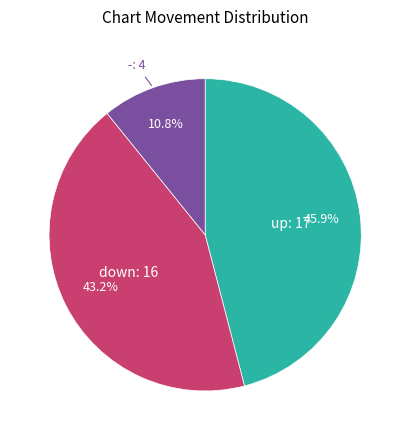

Which slice is the largest?

up